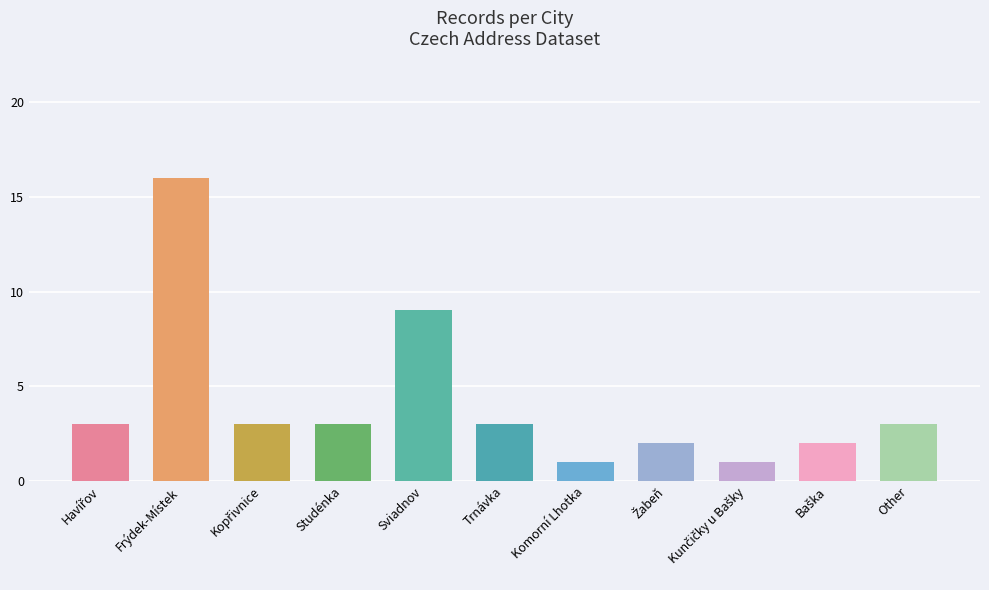

What position from the left is Trnávka?

6